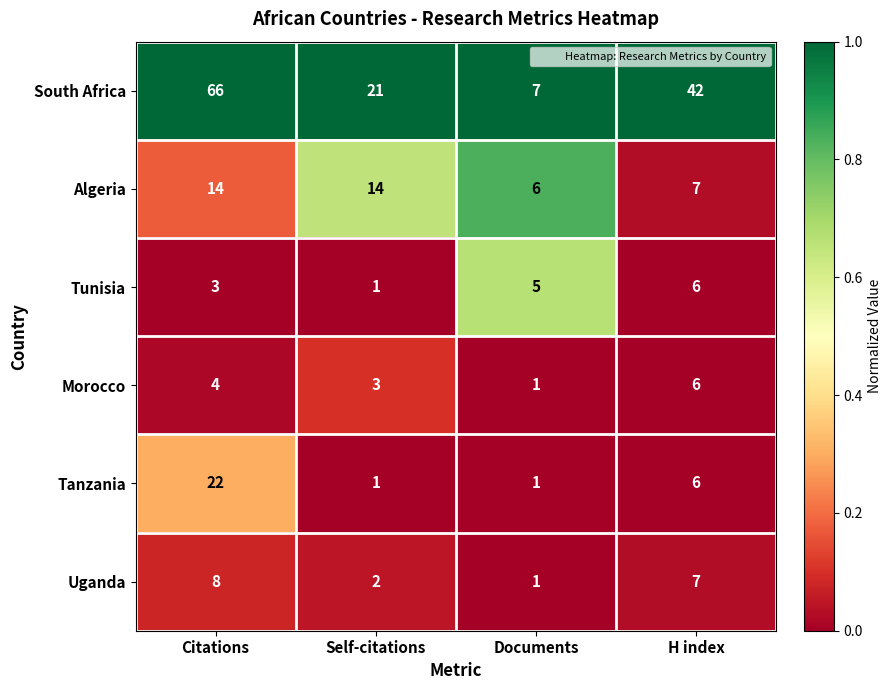

Rank the series at Citations from lowest to highest value.

Tunisia, Morocco, Uganda, Algeria, Tanzania, South Africa